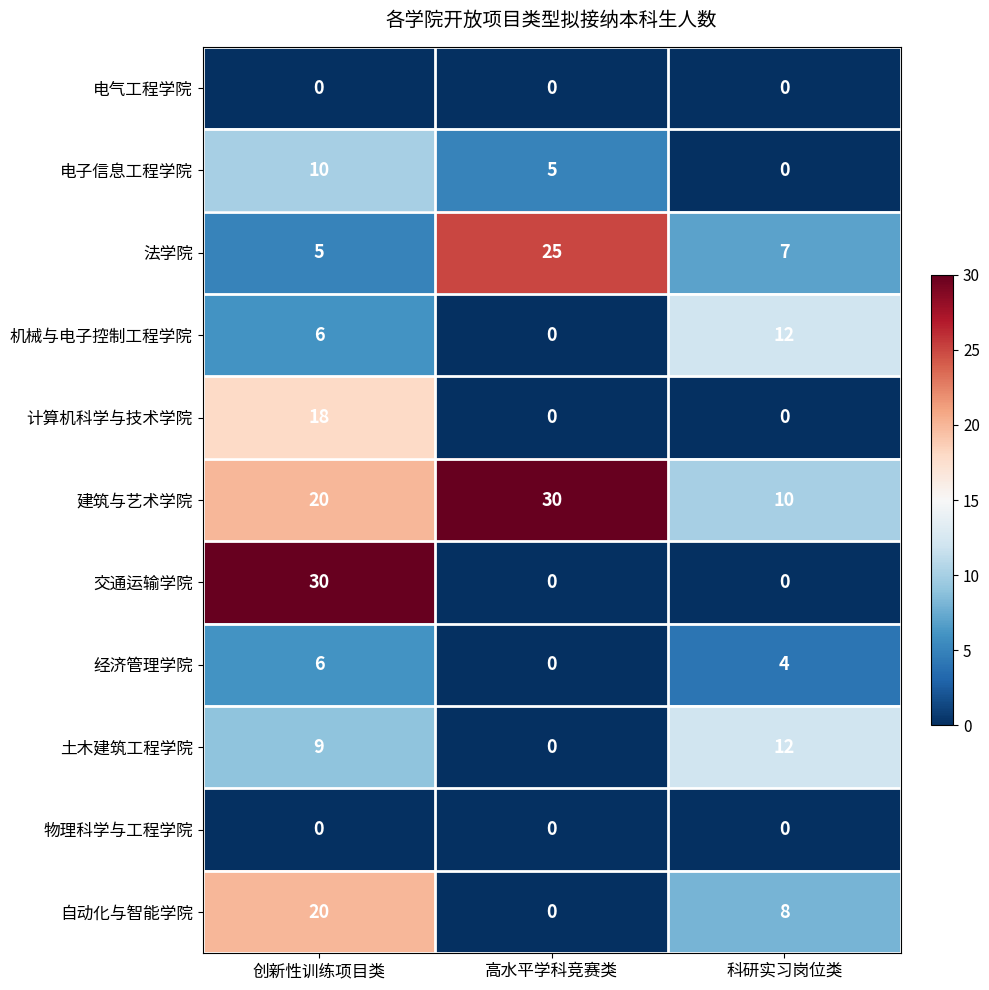

Which category has the lowest value in the 土木建筑工程学院 series?

高水平学科竞赛类